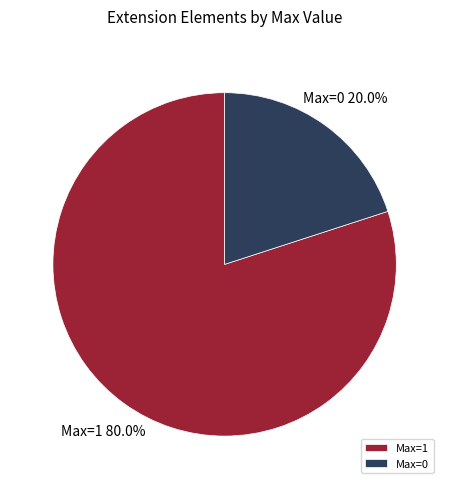

What is the largest slice in the pie chart?

Max=1